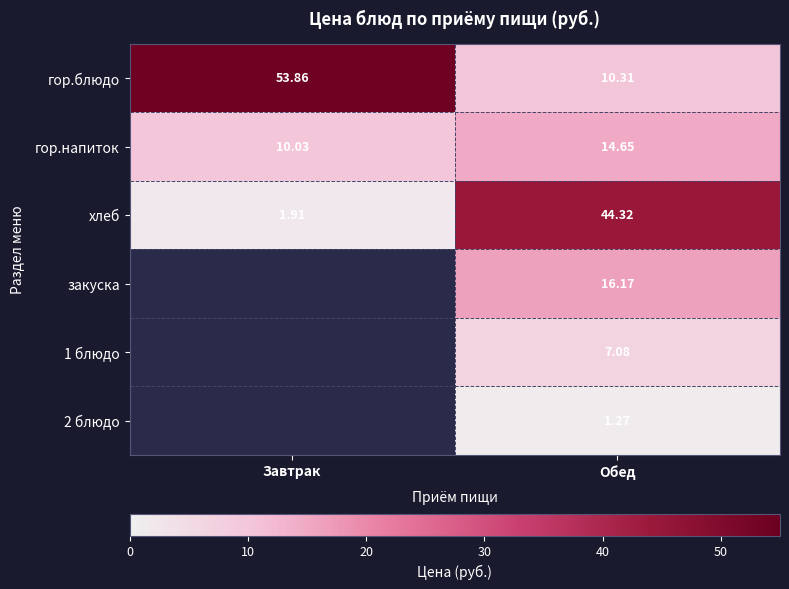

How many values in the гор.блюдо series exceed 53?

1